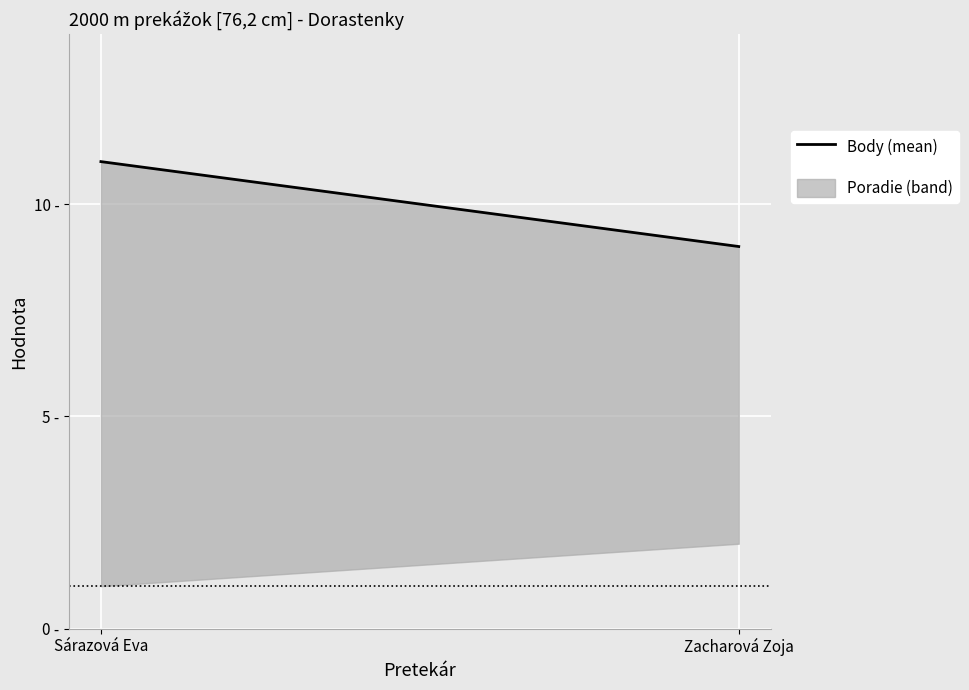

Approximately how many times larger is the value at Sárazová Eva compared to Zacharová Zoja?

1.2